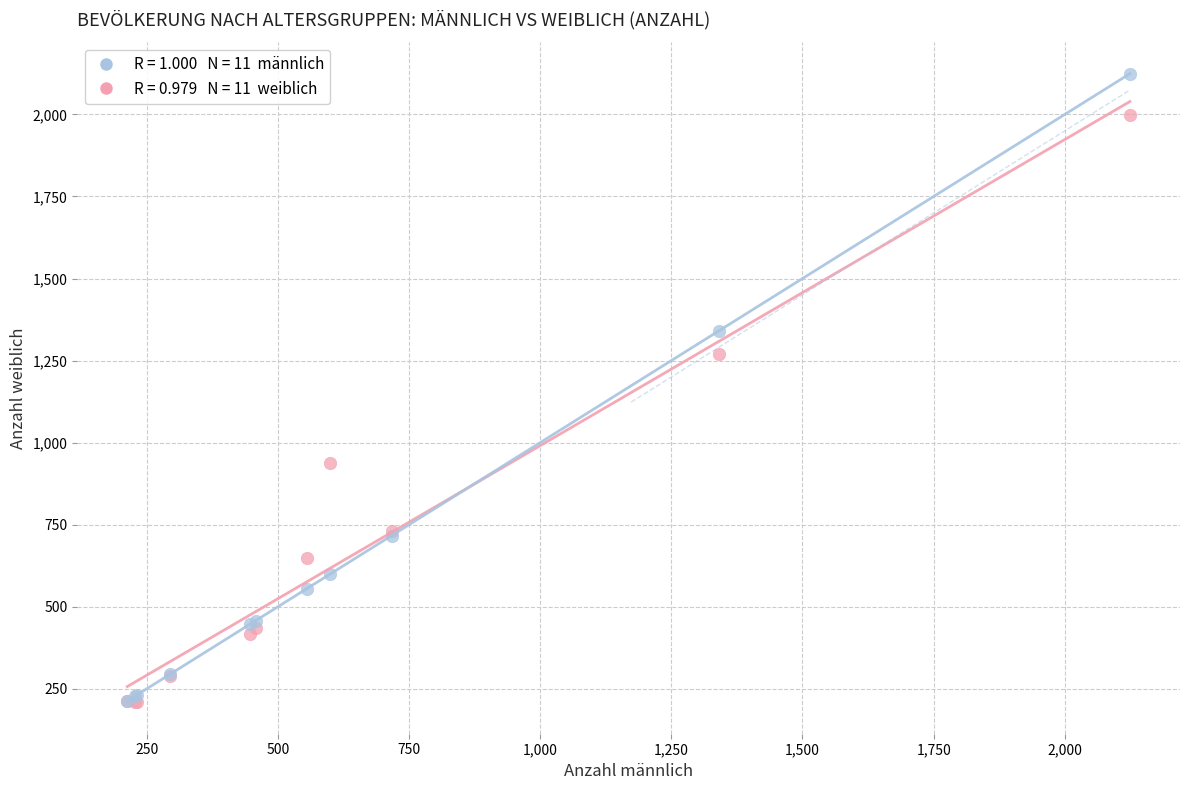

Across all series, what Y value is closest to 1166?

1271